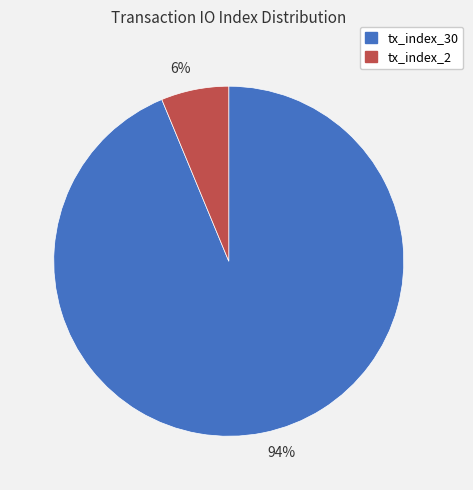

To the nearest percent, what is the average slice percentage?

50%